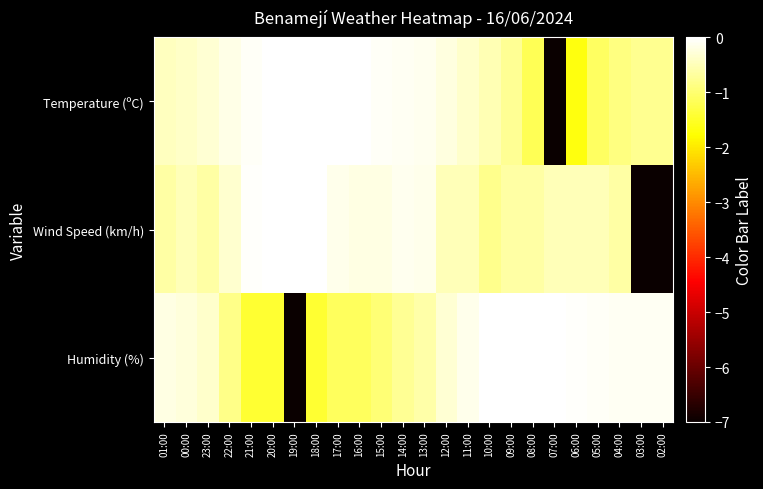

What is the difference between the highest and lowest values at 00:00?

0.2